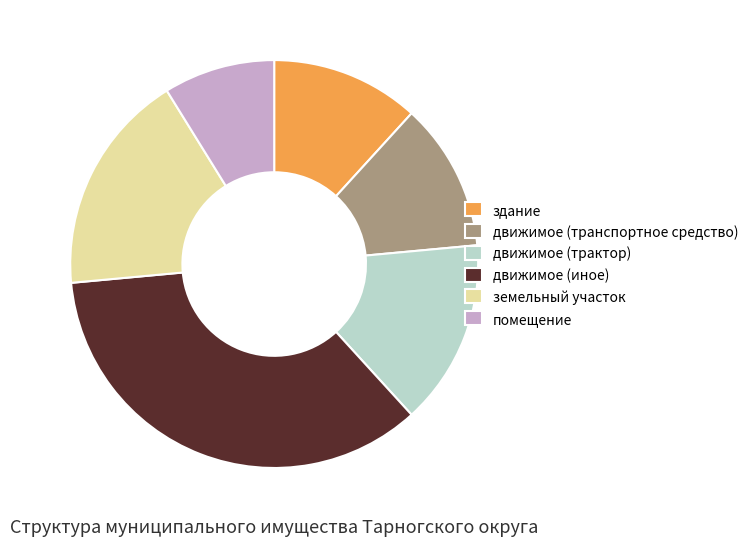

Which has a higher value, земельный участок or движимое (иное)?

движимое (иное)